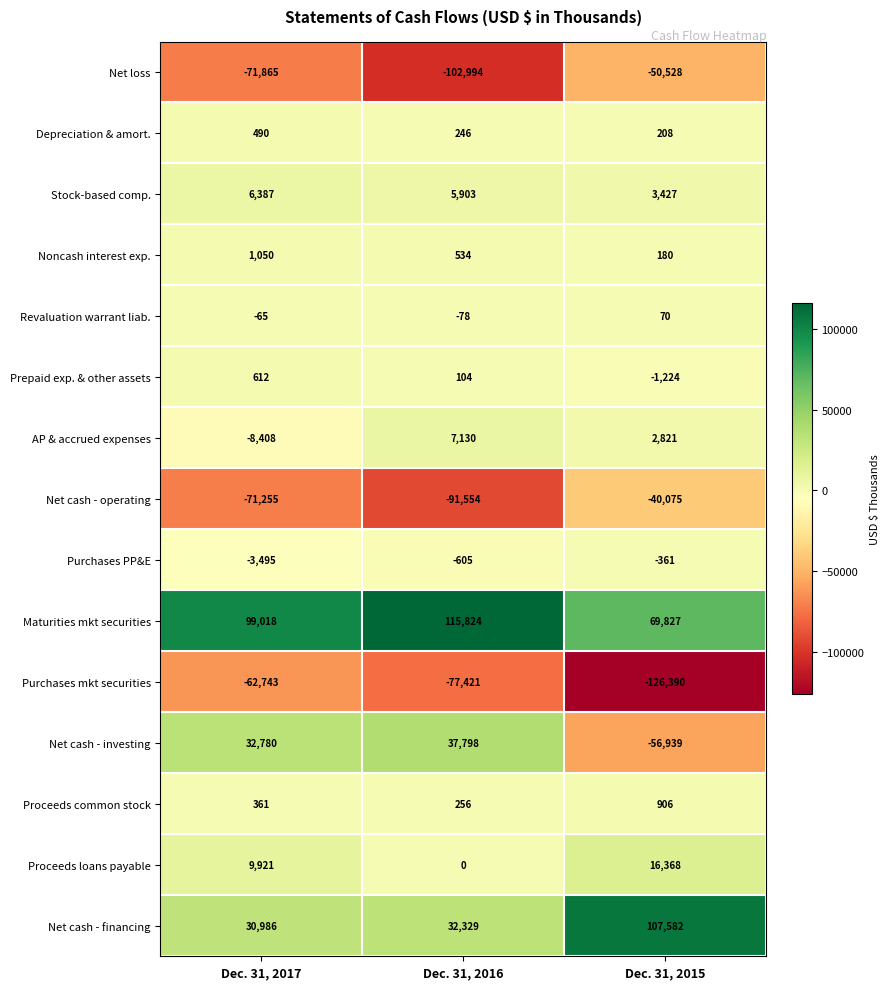

How many Stock-based comp. values are between 3427 and 6387?

3